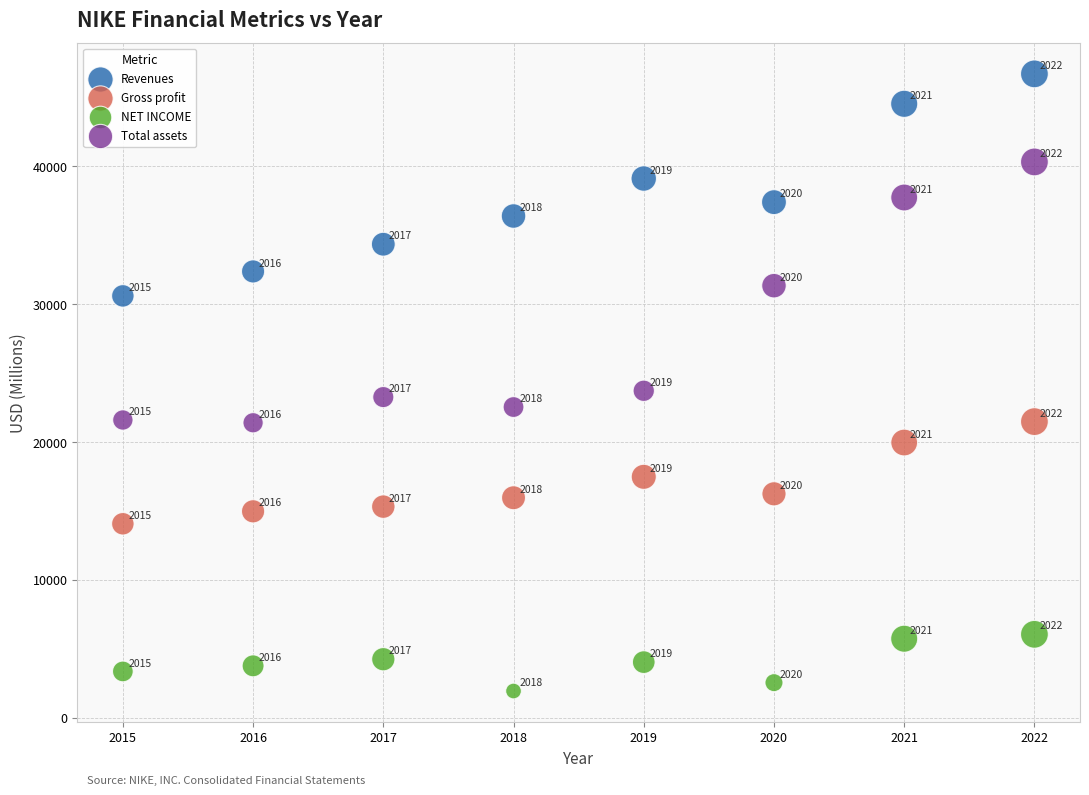

What are all the series names shown in the legend?

Revenues, Gross profit, NET INCOME, Total assets